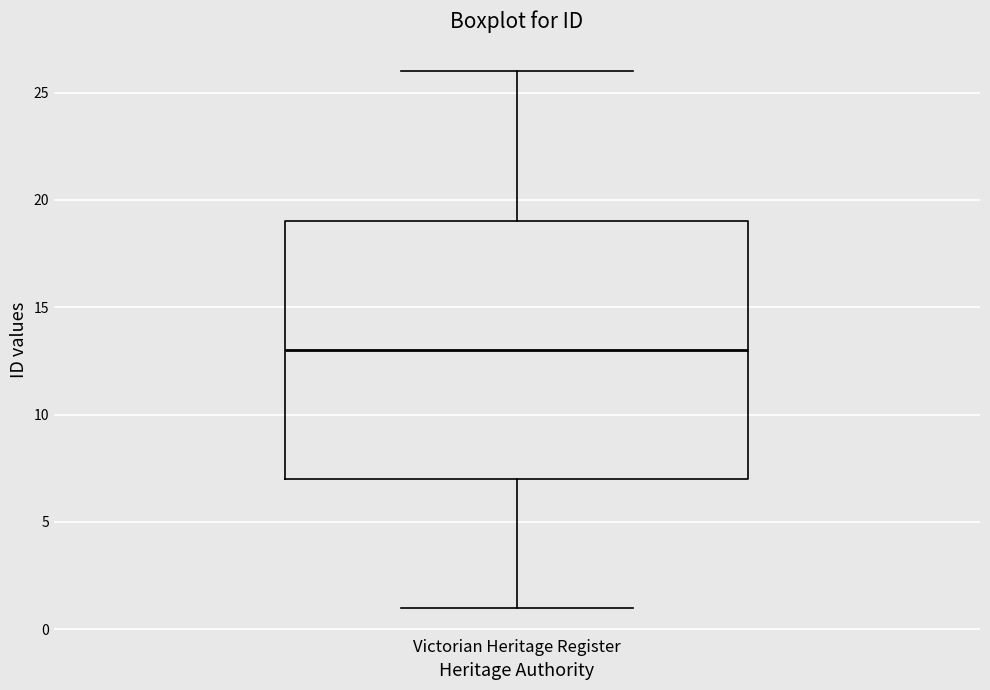

Transcribe this box plot: give where the median line is, the range the box spans, and where the two whiskers end, as read against the y-axis. The values are not printed on the chart, so give them approximately, as read against the axis.

median 13, box 7 to 19, whiskers 1 to 26